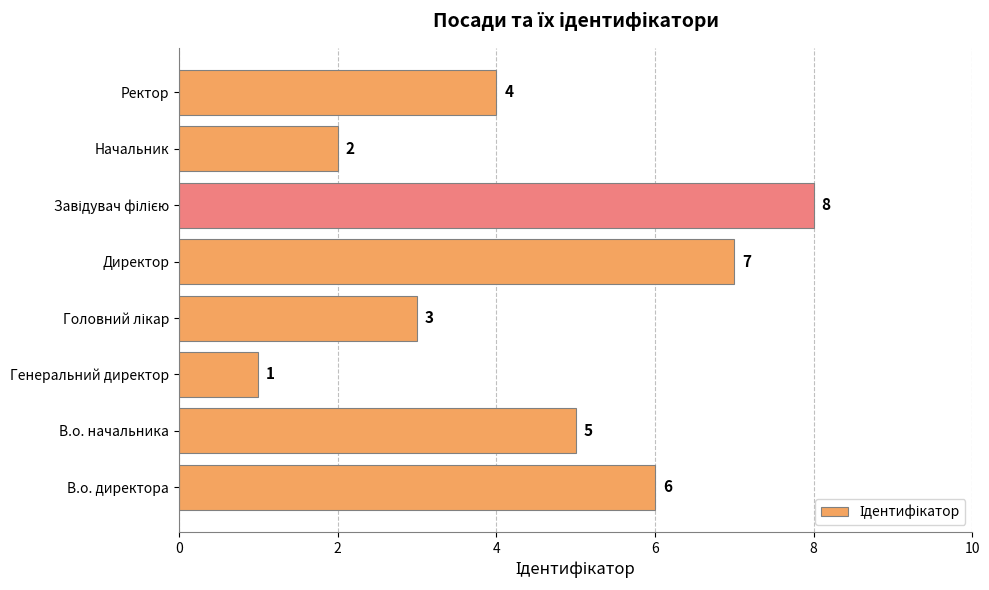

What is the difference between the maximum and minimum values?

7